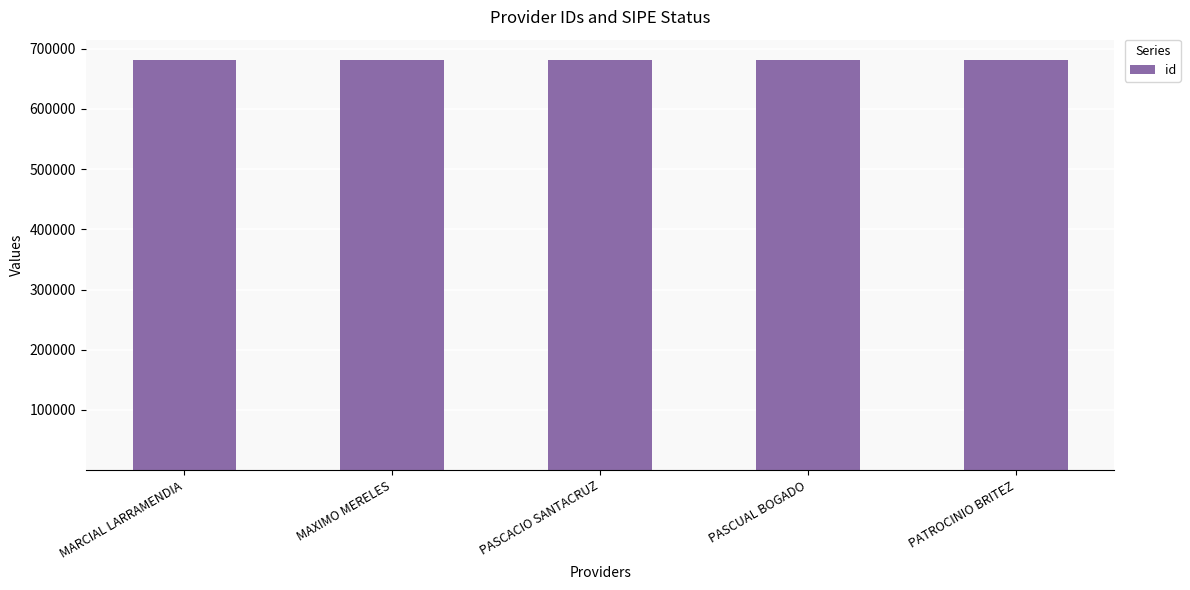

The value at PATROCINIO BRITEZ is 286726. True or false?

False